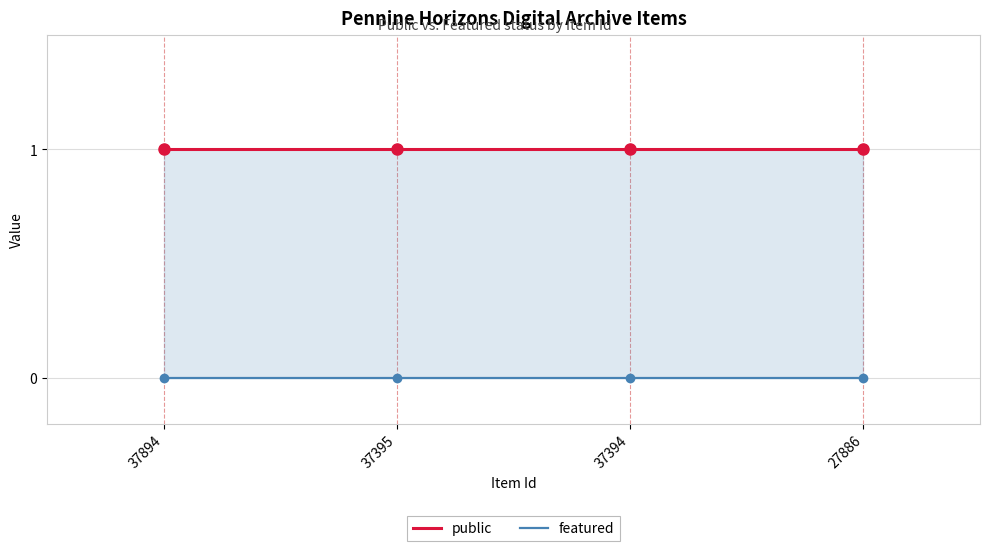

What are all the series names shown in the legend?

public, featured